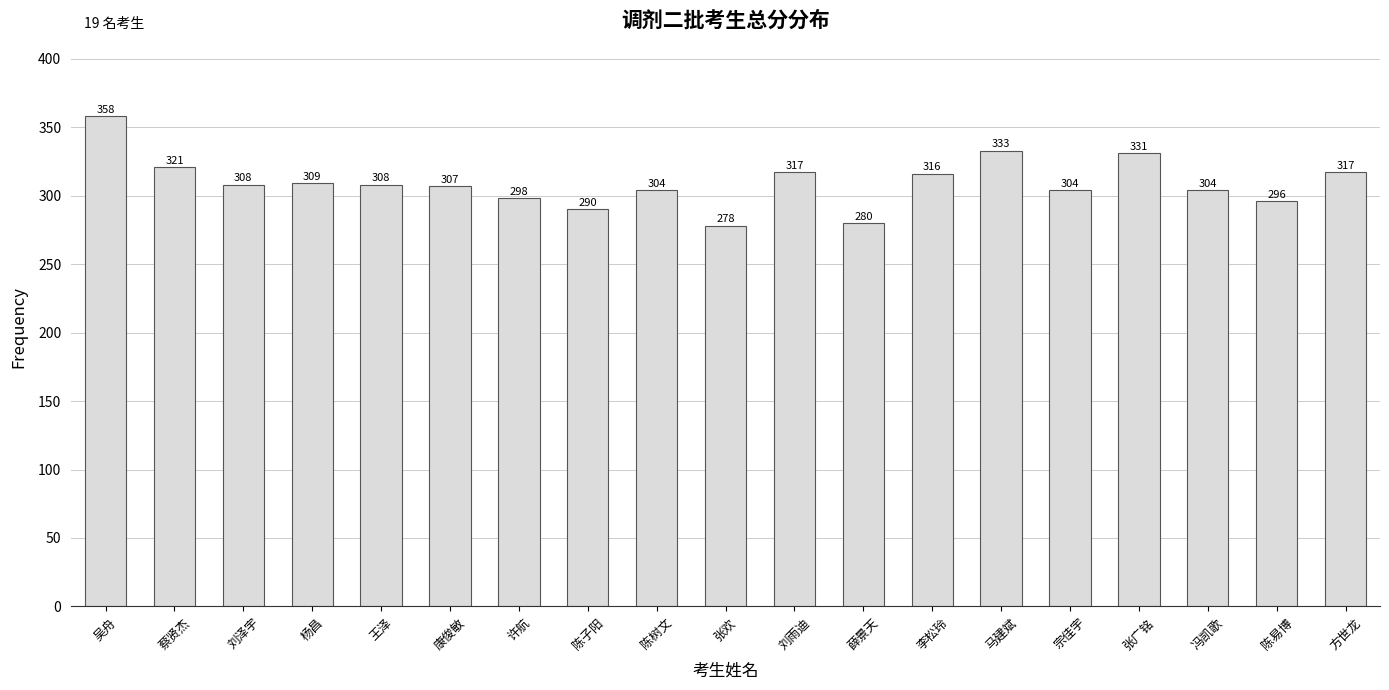

The value at 蔡贤杰 is 436. True or false?

False